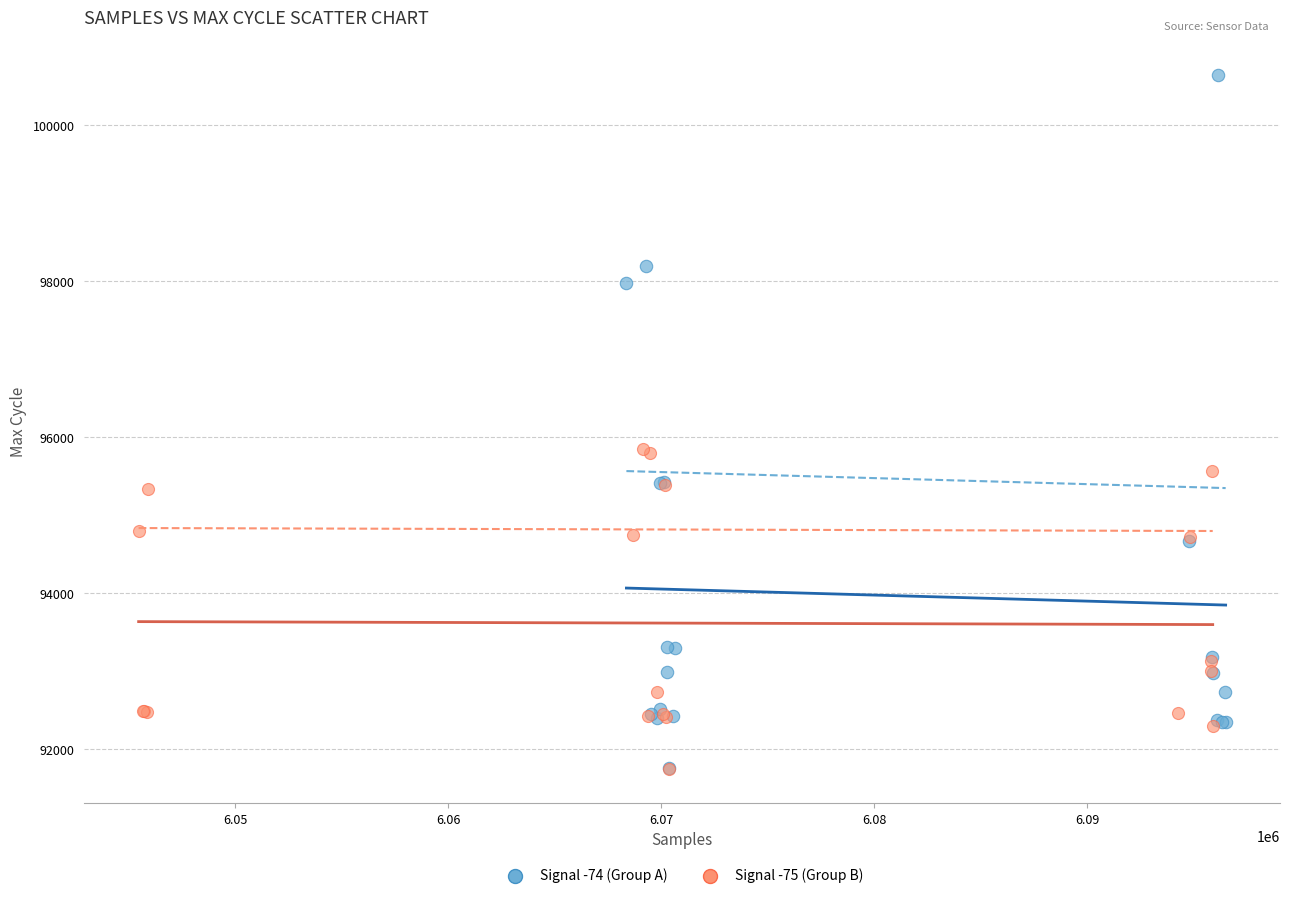

Which series has the largest Y range (max minus min)?

Signal -74 (Group A)